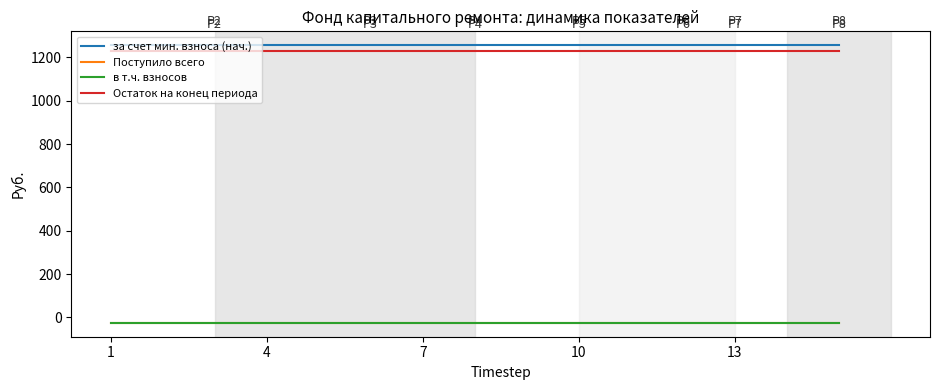

Does the chart display data point markers on the line(s)?

No